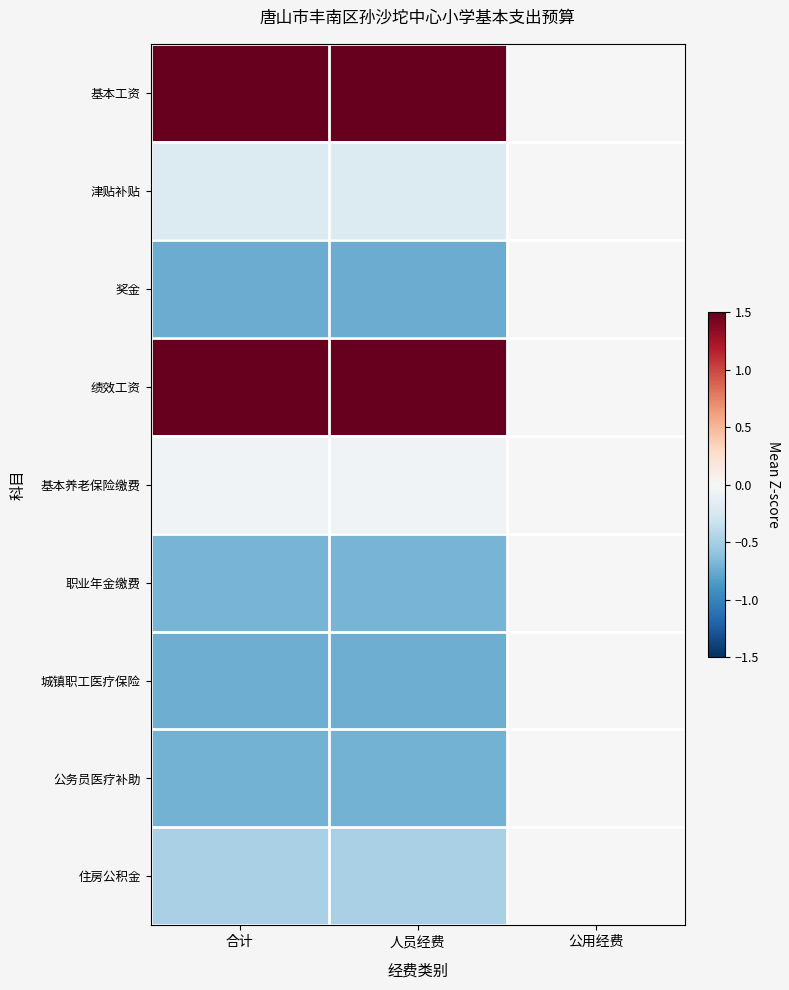

Reading left to right, transcribe all the data shown in this chart.

基本工资: 合计=2.0	人员经费=2.0	公用经费=0.0
津贴补贴: 合计=-0.2	人员经费=-0.2	公用经费=0.0
奖金: 合计=-0.7	人员经费=-0.7	公用经费=0.0
绩效工资: 合计=1.6	人员经费=1.6	公用经费=0.0
基本养老保险缴费: 合计=-0.1	人员经费=-0.1	公用经费=0.0
职业年金缴费: 合计=-0.7	人员经费=-0.7	公用经费=0.0
城镇职工医疗保险: 合计=-0.7	人员经费=-0.7	公用经费=0.0
公务员医疗补助: 合计=-0.7	人员经费=-0.7	公用经费=0.0
住房公积金: 合计=-0.5	人员经费=-0.5	公用经费=0.0